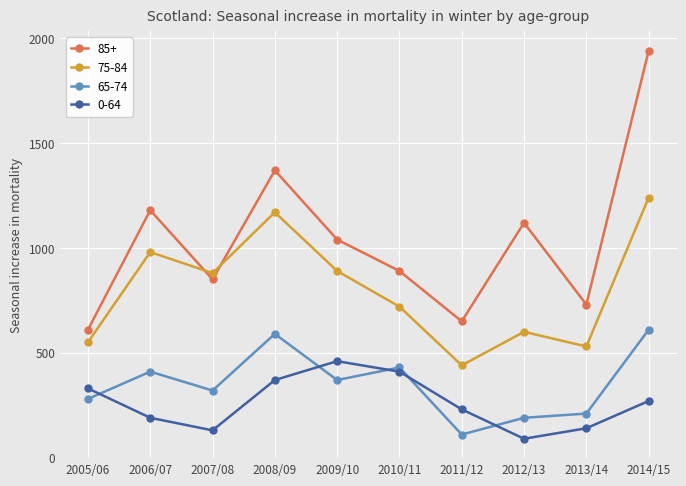

True or false: 65-74 and 85+ cross at least once.

False